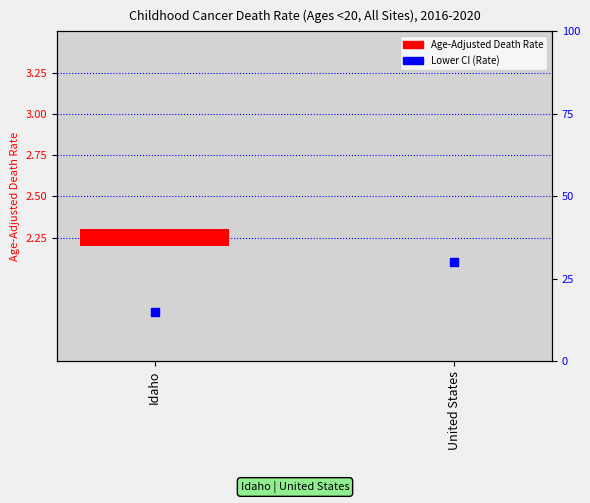

At which category is the sum across all series the highest?

United States